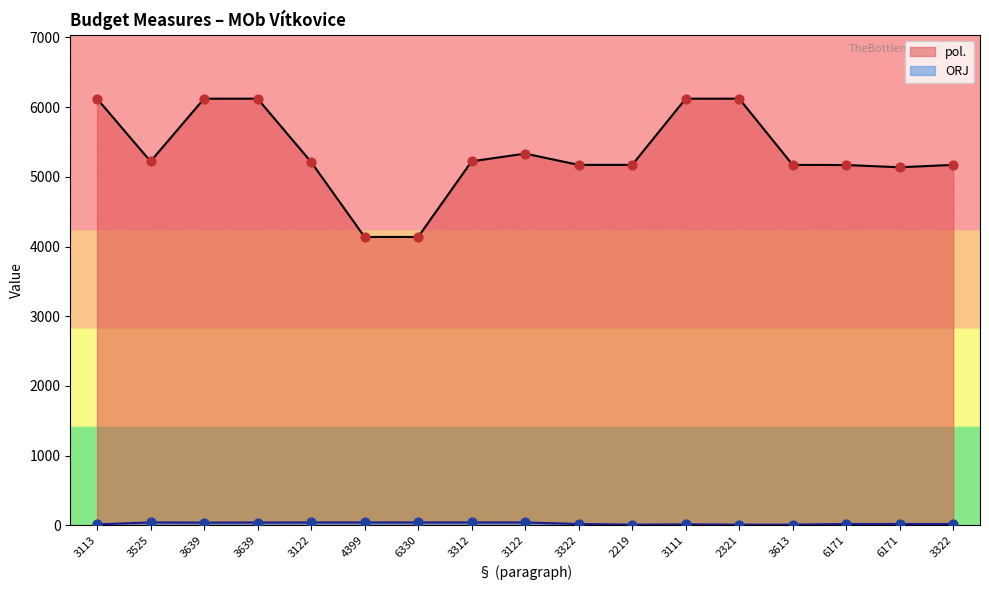

Is the value of ORJ at 3322 greater than the value of pol. at 3113?

No